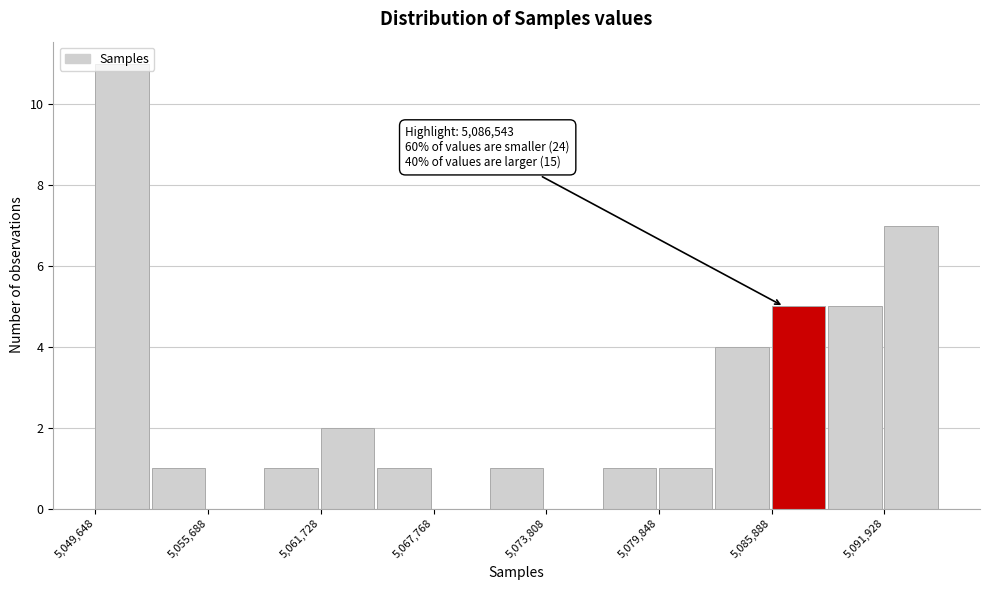

Around what value on the x-axis is the tallest bar? Give the approximate position of its centre, as read against the axis.

5051000